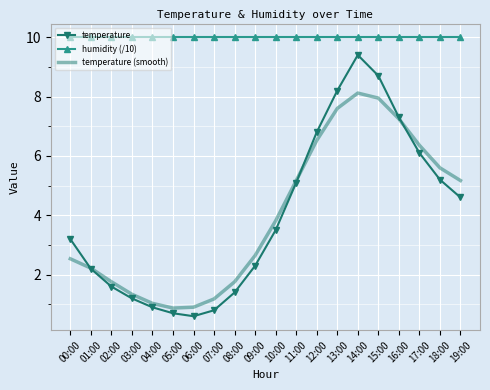

At how many categories does at least one series exceed 4?

20